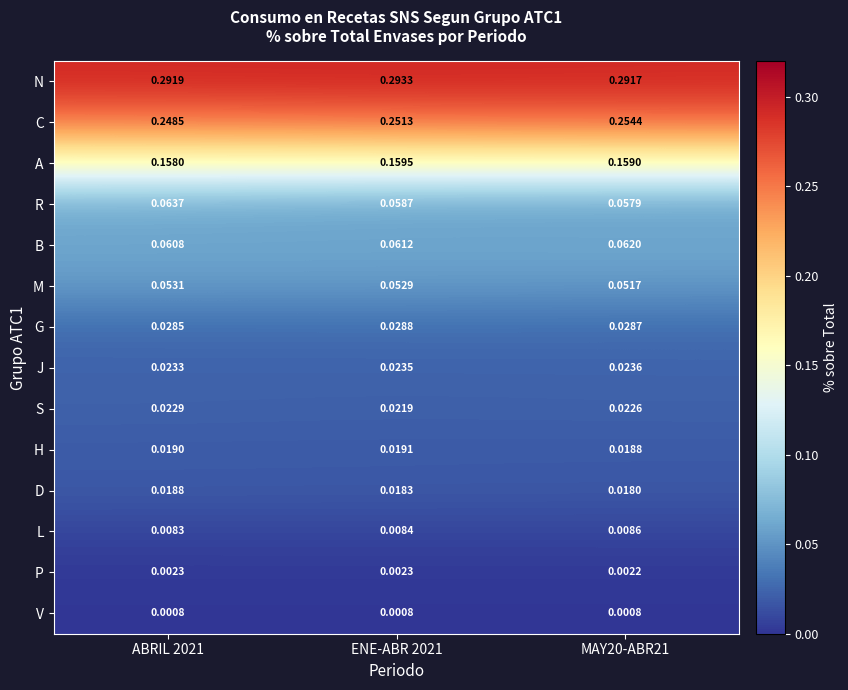

What is the total value across all series at ENE-ABR 2021?

1.0